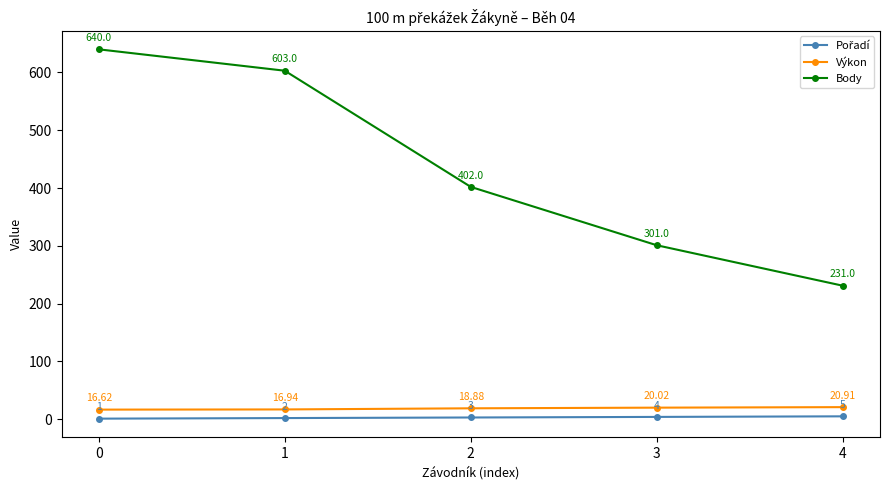

True or false: Výkon has more than 2 interior local peaks.

False